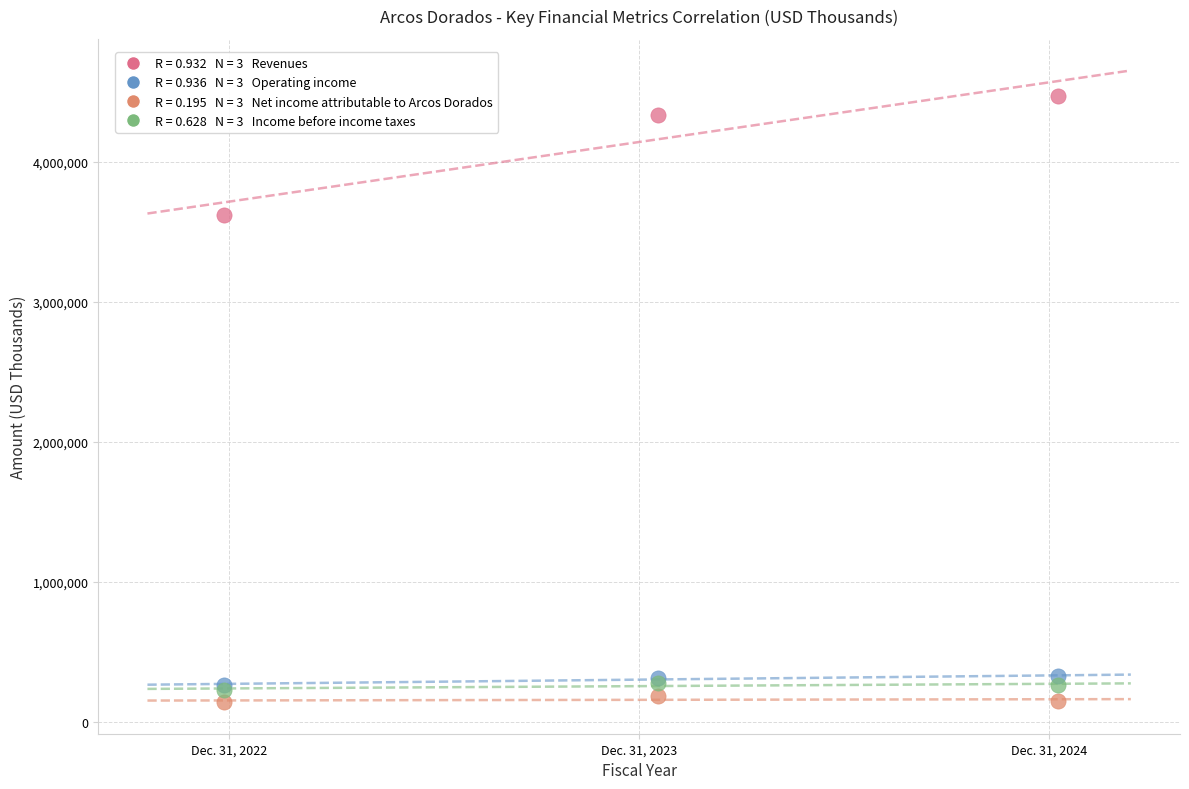

Across all series, what Y value is closest to 2305252?

3618902